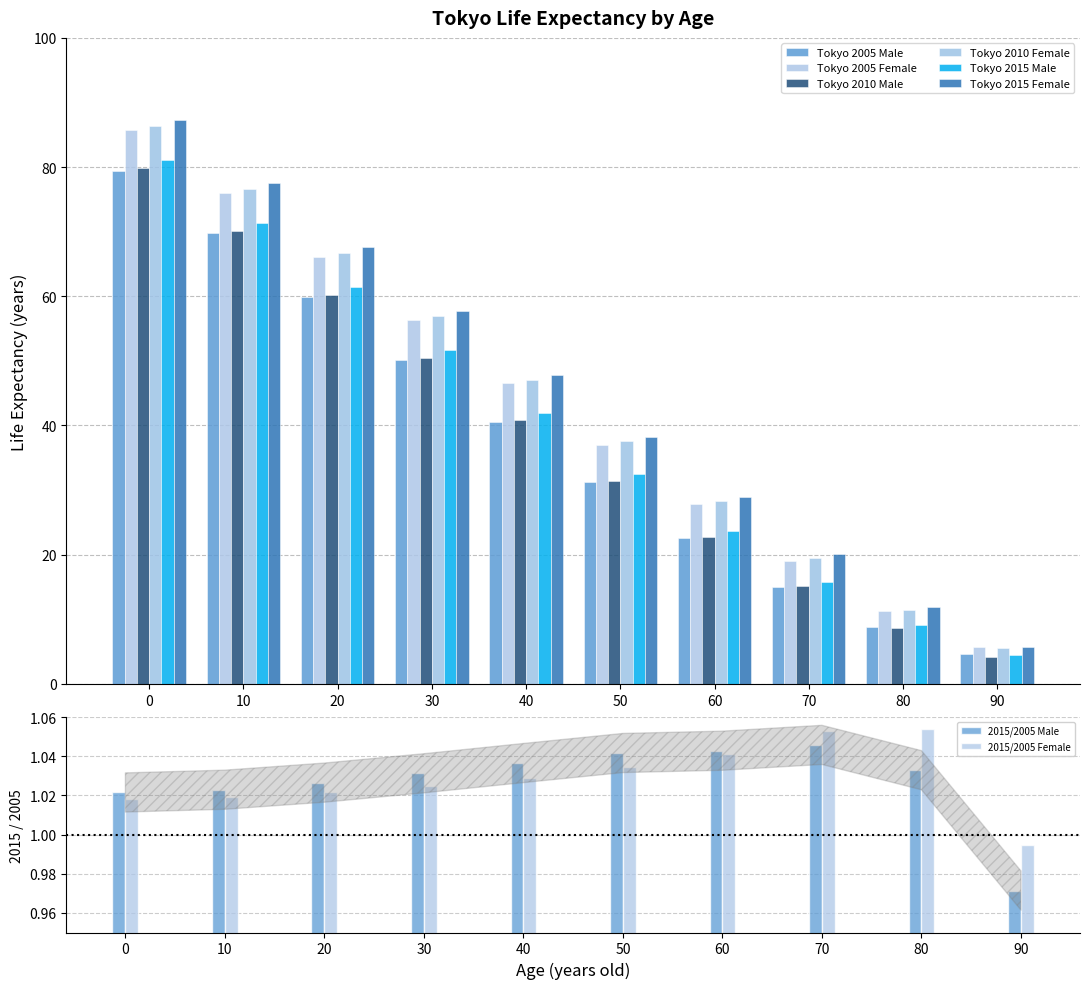

What is the maximum value for Tokyo 2005 Female?

85.7